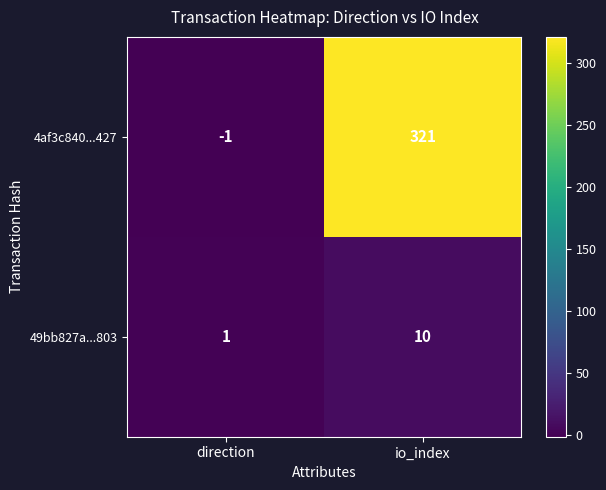

Which series has the largest range (max minus min)?

4af3c840...427